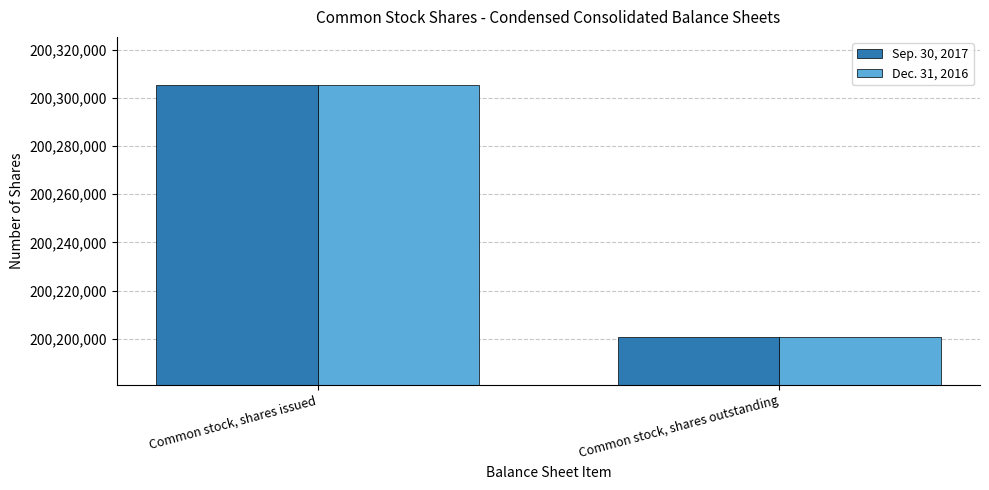

Reading left to right, transcribe all the data shown in this chart.

Sep. 30, 2017: Common stock, shares issued=200305232	Common stock, shares outstanding=200200902
Dec. 31, 2016: Common stock, shares issued=200305232	Common stock, shares outstanding=200200902